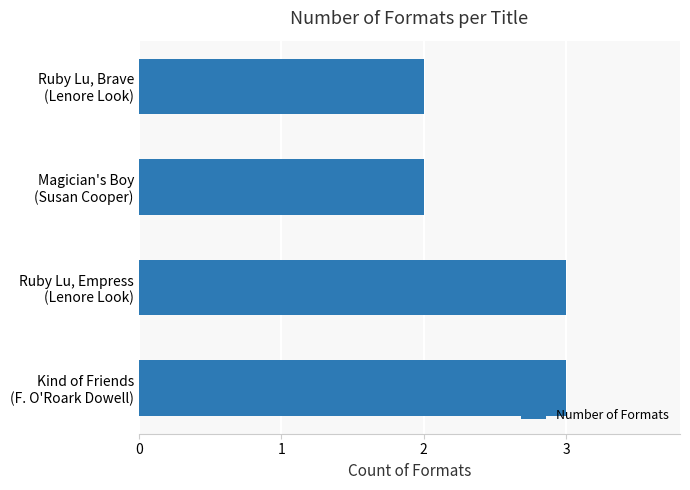

What is the sum of all values?

10